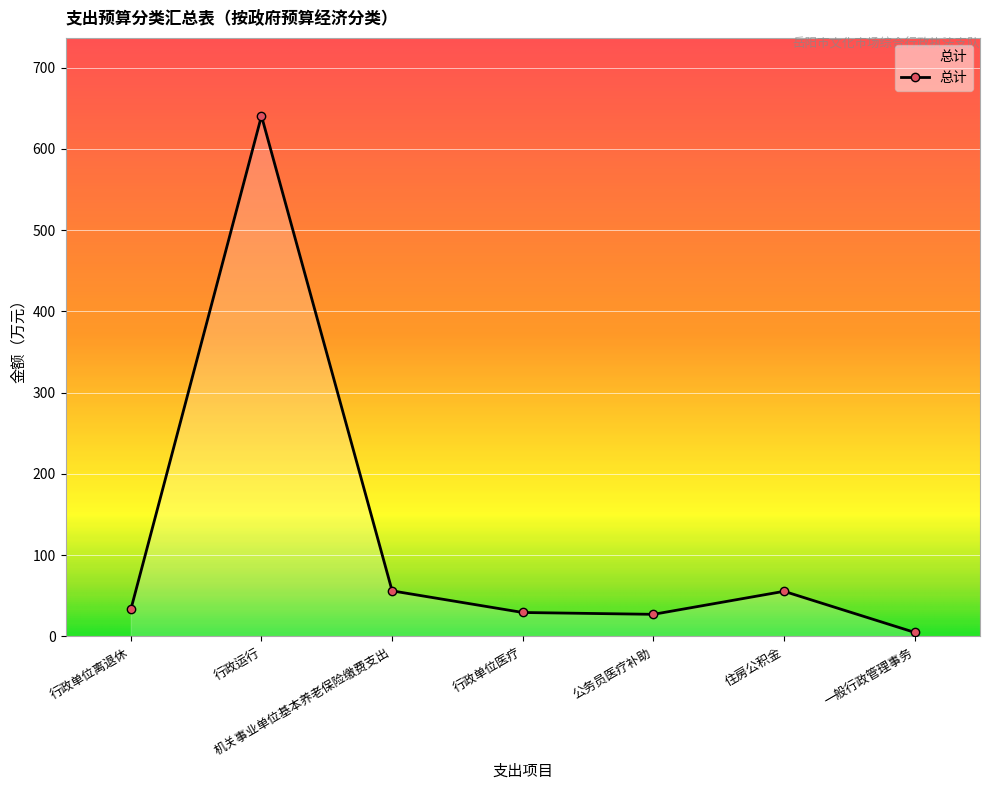

What is the difference between the second highest and second lowest values?

28.9